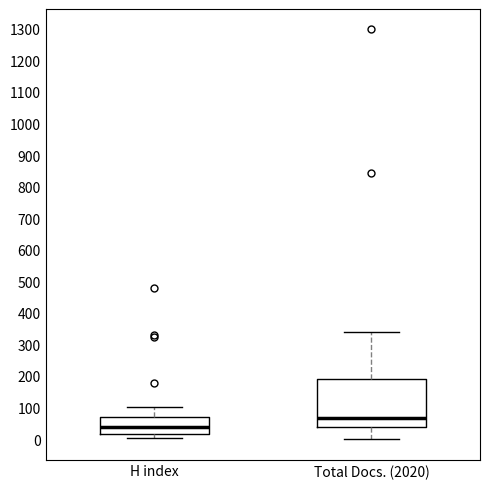

Reading left to right, read every box against the y-axis: the position of its median line, the range the box covers, and the ends of its whiskers. The values are not printed on the chart, so give them approximately, as read against the axis.

H index: median 40, box 20 to 70, whiskers 0 to 100
Total Docs. (2020): median 70, box 40 to 190, whiskers 0 to 340